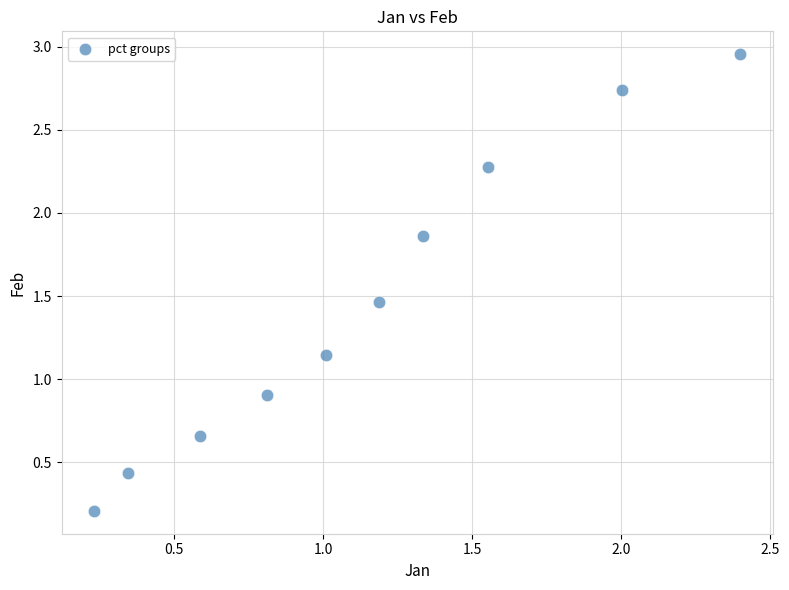

What is the range of X values (max minus min)?

2.2